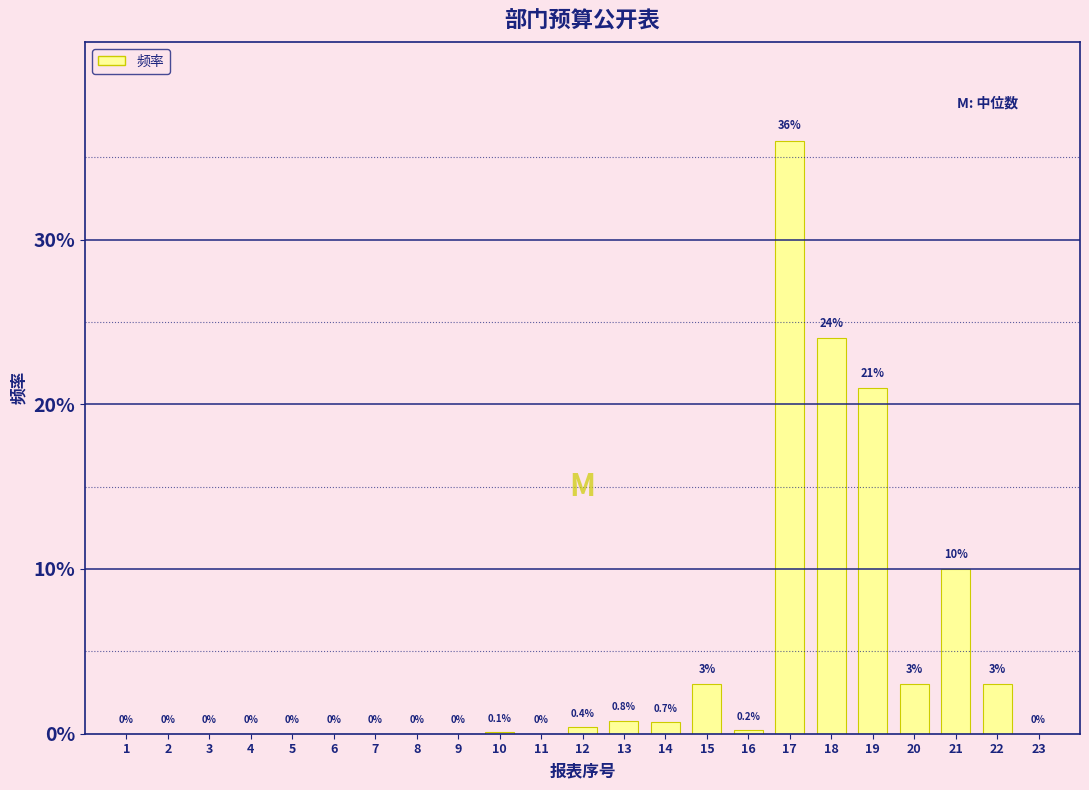

Reading left to right, extract all data points from this chart.

1=0.0	2=0.0	3=0.0	4=0.0	5=0.0	6=0.0	7=0.0	8=0.0	9=0.0	10=0.1	11=0.0	12=0.4	13=0.8	14=0.7	15=3.0	16=0.2	17=36.0	18=24.0	19=21.0	20=3.0	21=10.0	22=3.0	23=0.0